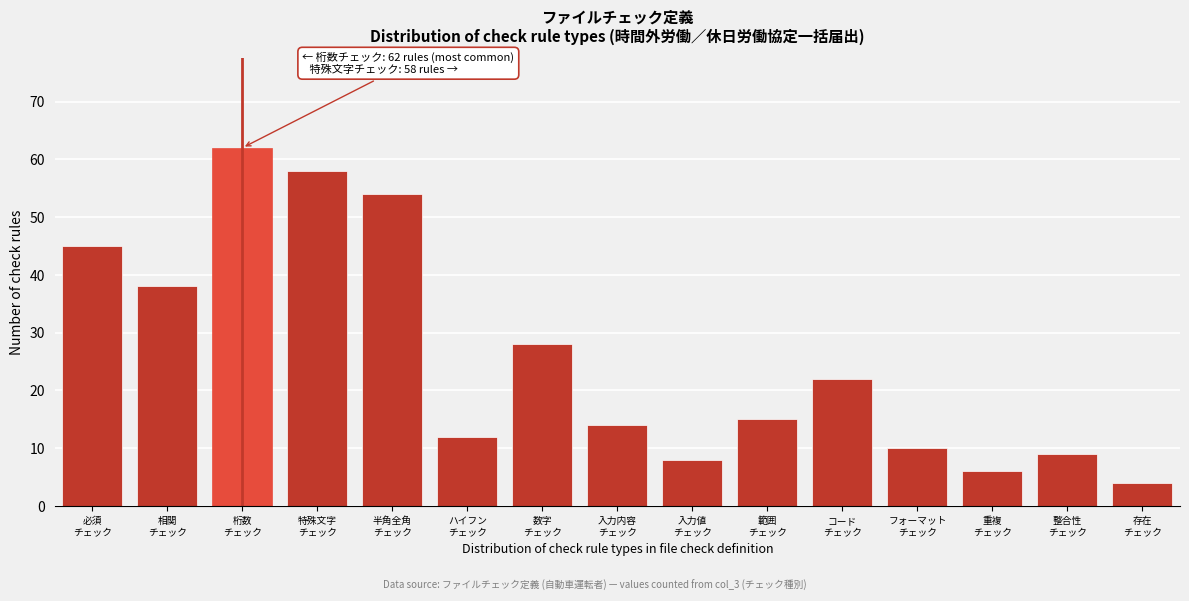

Reading left to right, transcribe all the data shown in this chart.

45	38	62	58	54	12	28	14	8	15	22	10	6	9	4